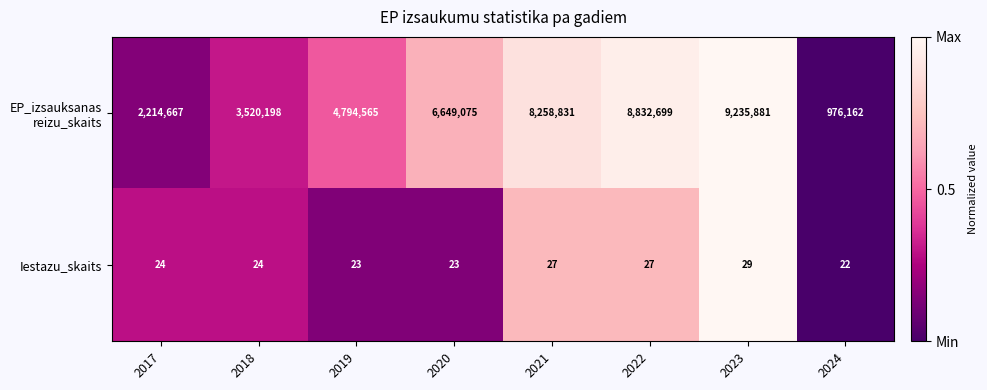

At which category is the sum across all series the highest?

2023